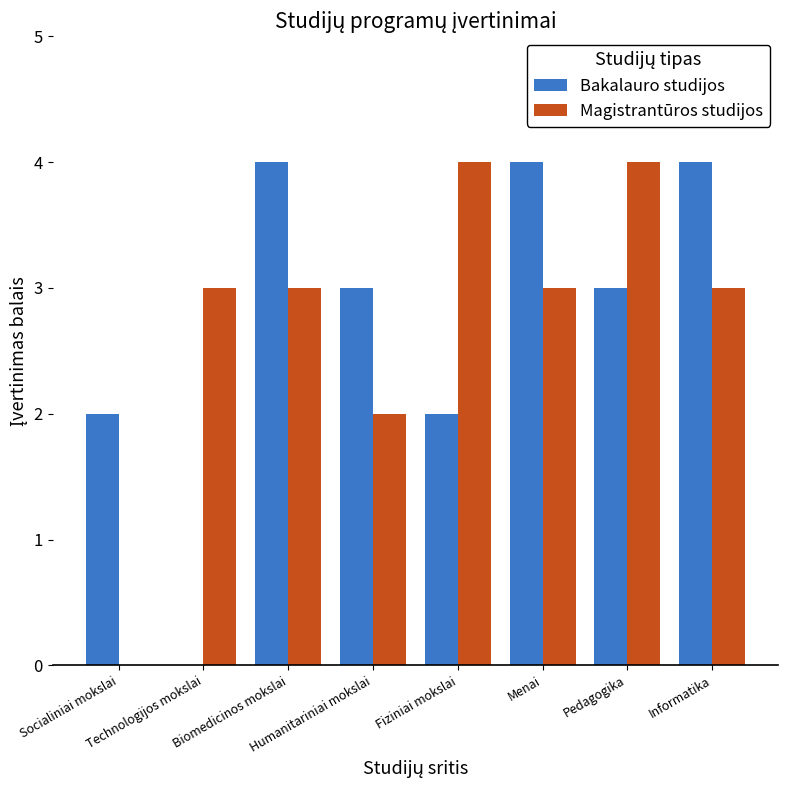

What is the maximum value shown in the chart?

4